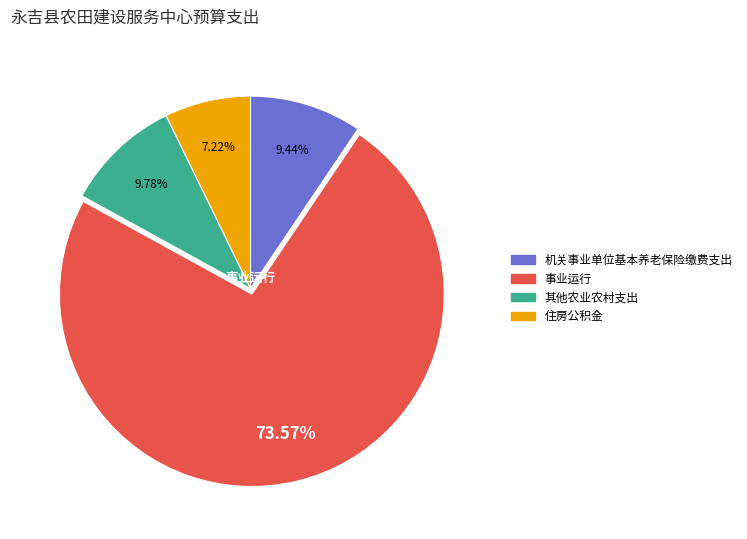

Count the number of slices in the pie.

4